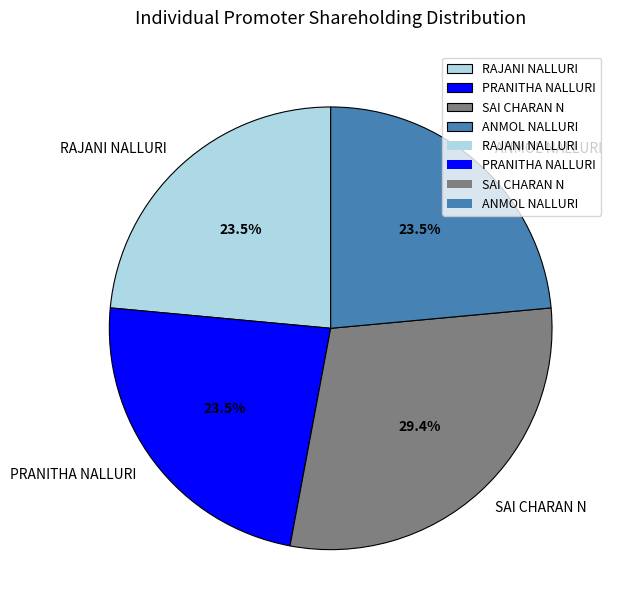

What is the largest slice in the pie chart?

SAI CHARAN N